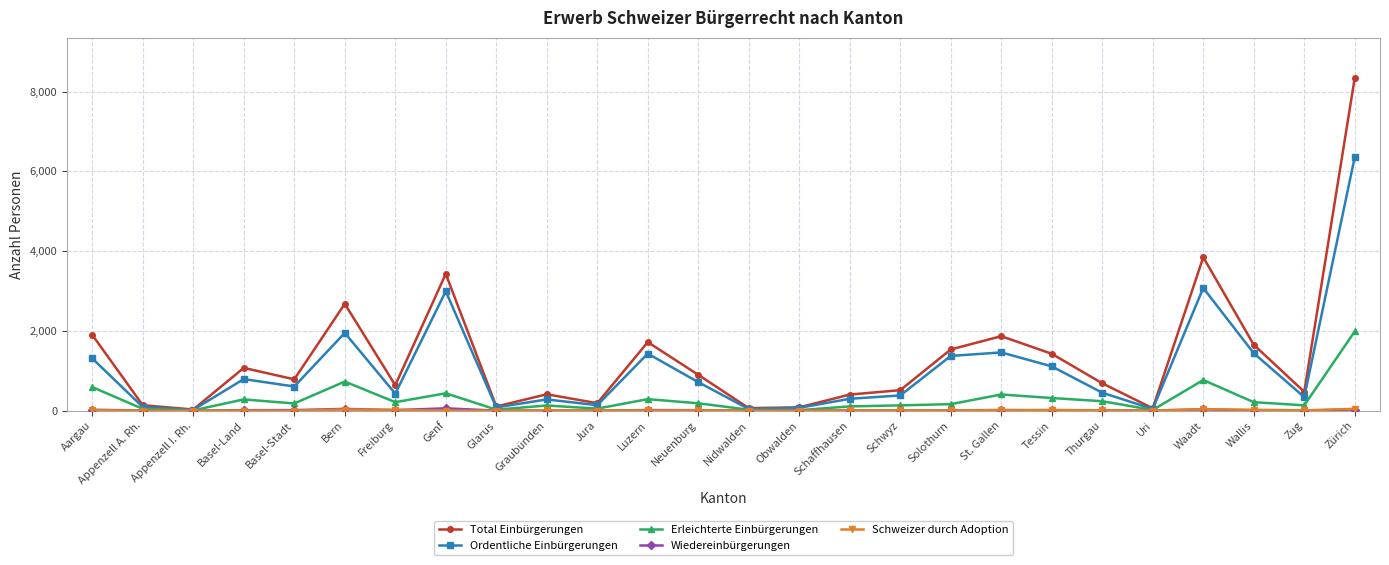

What is the label of the 9th point from the left?

Glarus